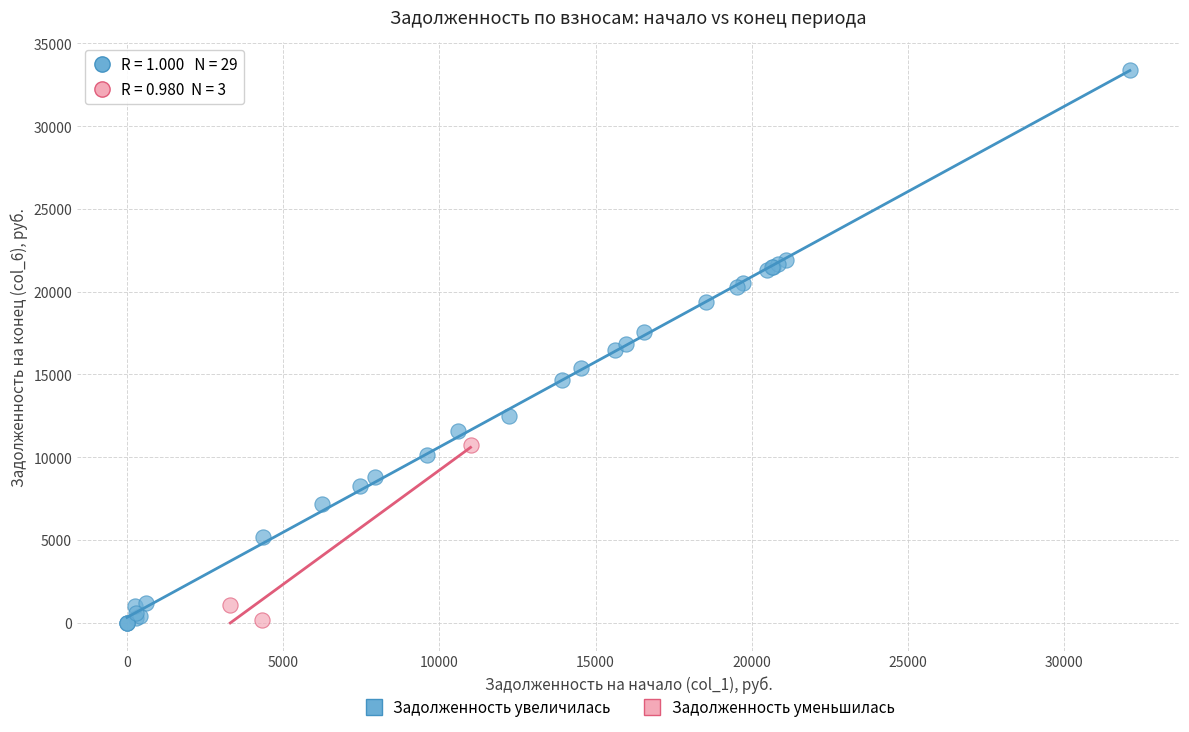

Which series has the widest spread of Y values?

Задолженность увеличилась